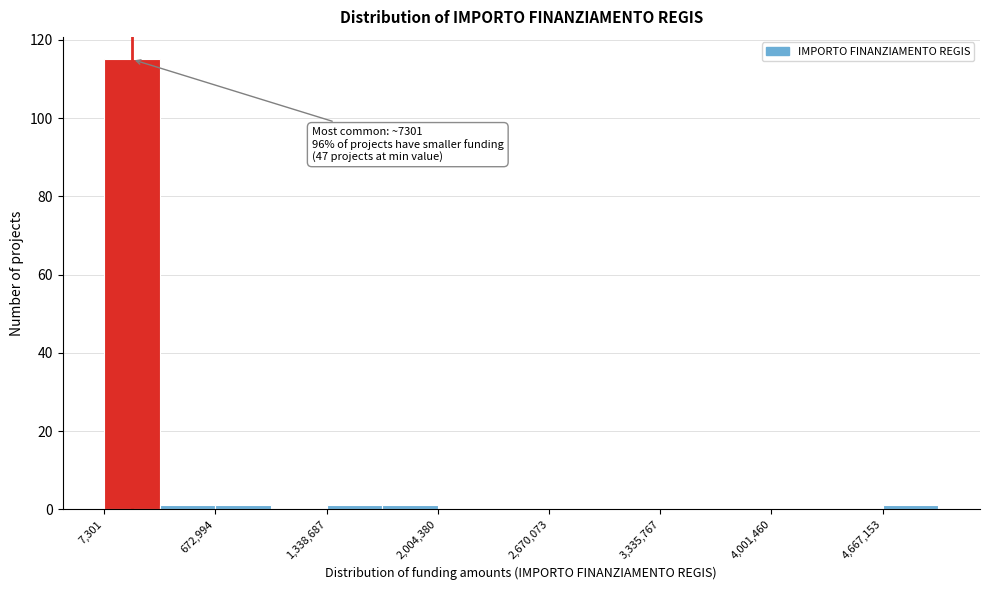

Read against the x-axis, roughly where is the centre of the tallest bar?

200000